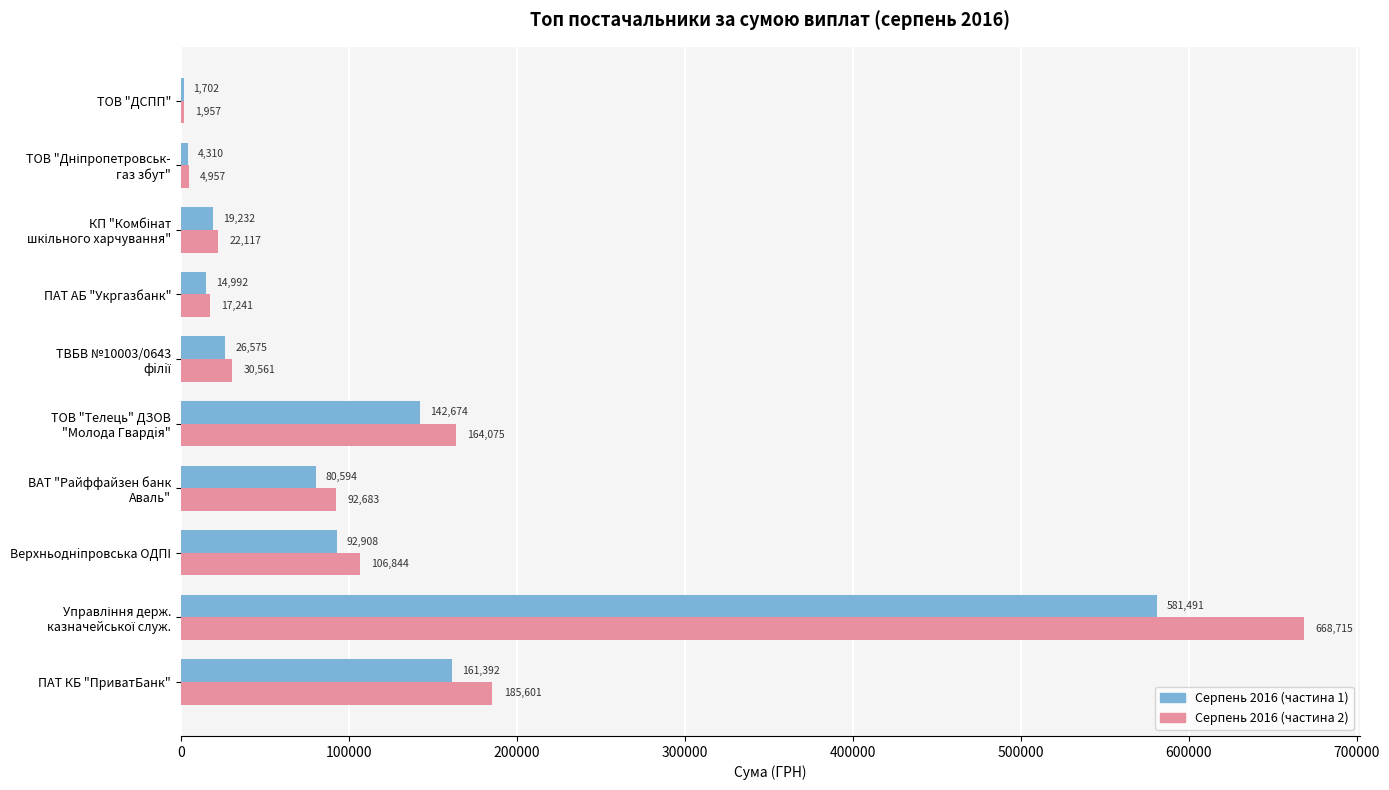

What is the approximate value of Серпень 2016 (частина 1) at ПАТ АБ "Укргазбанк"?

14992.0